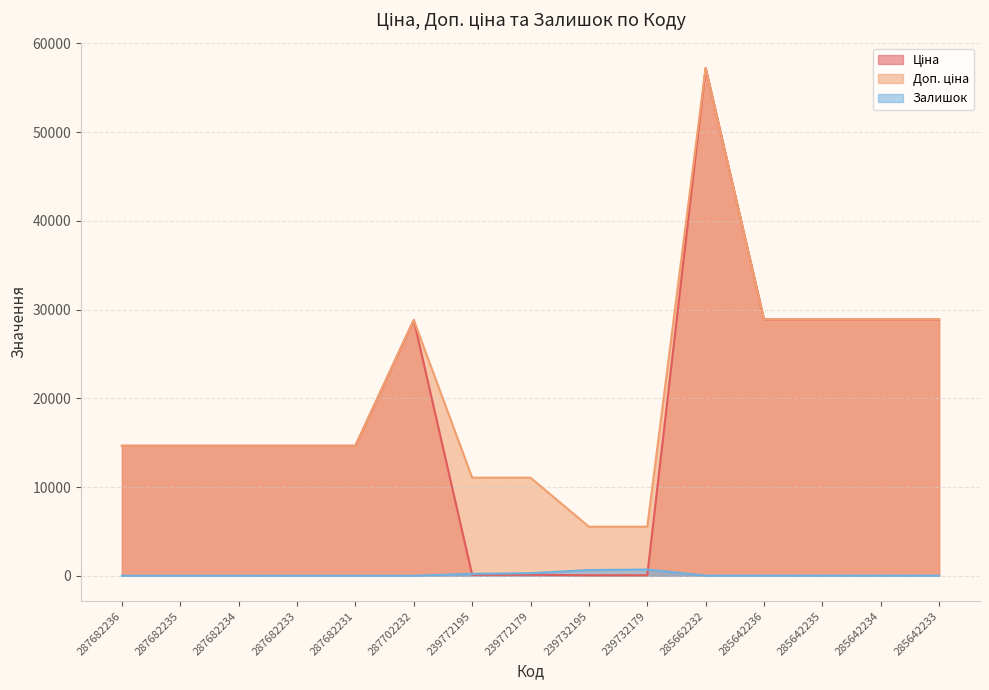

Rank the categories by Ціна value from highest to lowest.

285662232, 285642236, 285642235, 285642234, 285642233, 287702232, 287682236, 287682235, 287682234, 287682233, 287682231, 239772195, 239772179, 239732195, 239732179